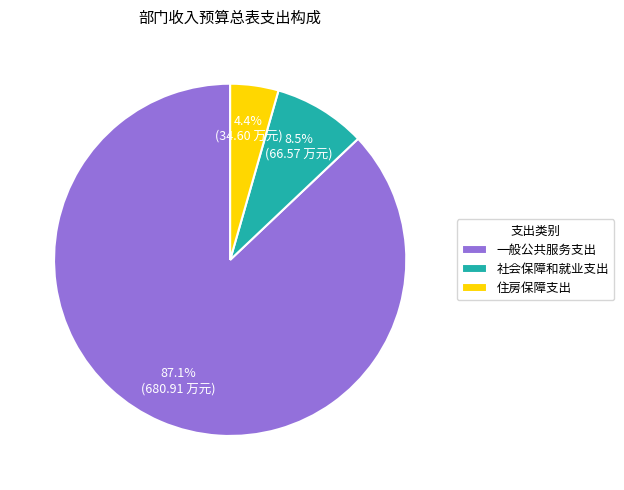

How many segments does this pie chart have?

3